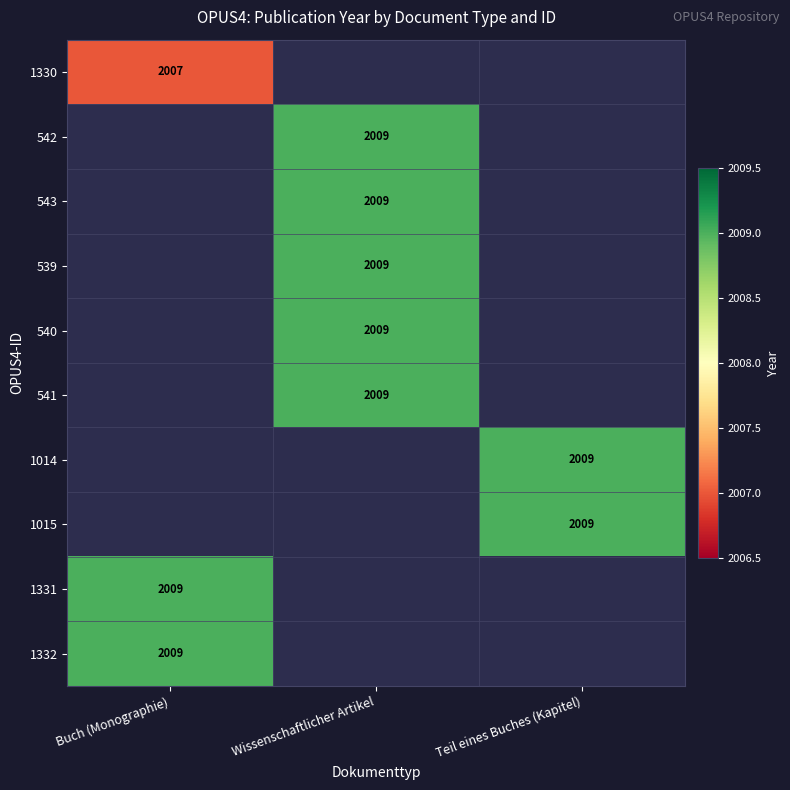

The 1014 series shows 2009 at Teil eines Buches (Kapitel). True or false?

True